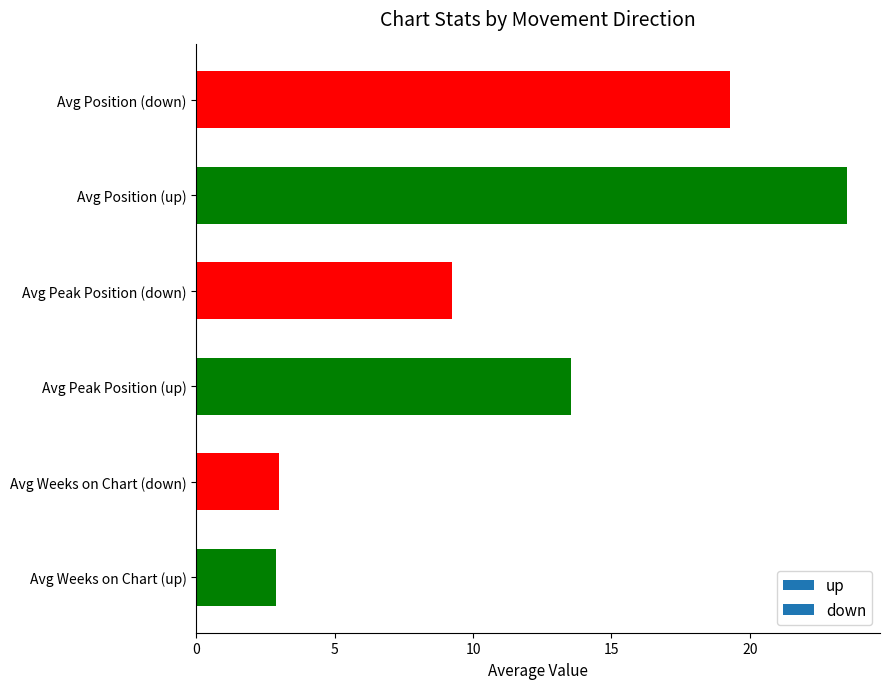

Reading top to bottom, list all the values displayed in this chart.

Avg Position (down)=19.3	Avg Position (up)=23.5	Avg Peak Position (down)=9.2	Avg Peak Position (up)=13.5	Avg Weeks on Chart (down)=3.0	Avg Weeks on Chart (up)=2.9